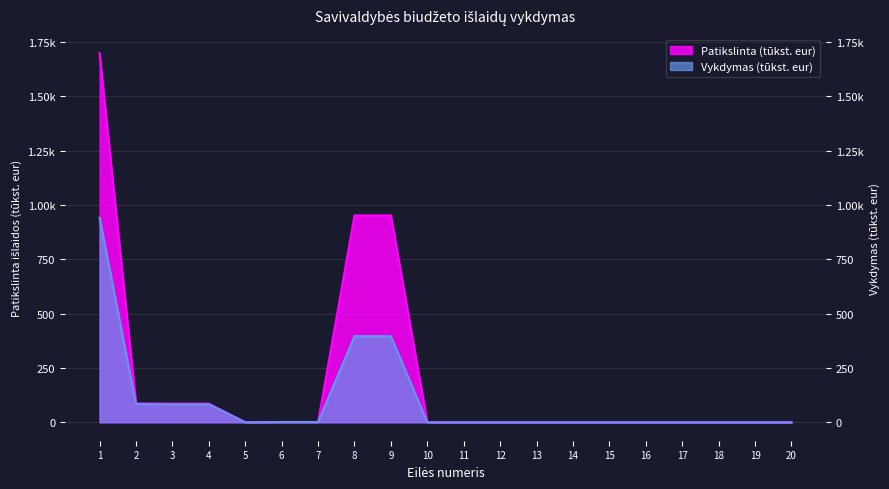

Which series has the widest spread of values?

Patikslinta (tūkst. eur)